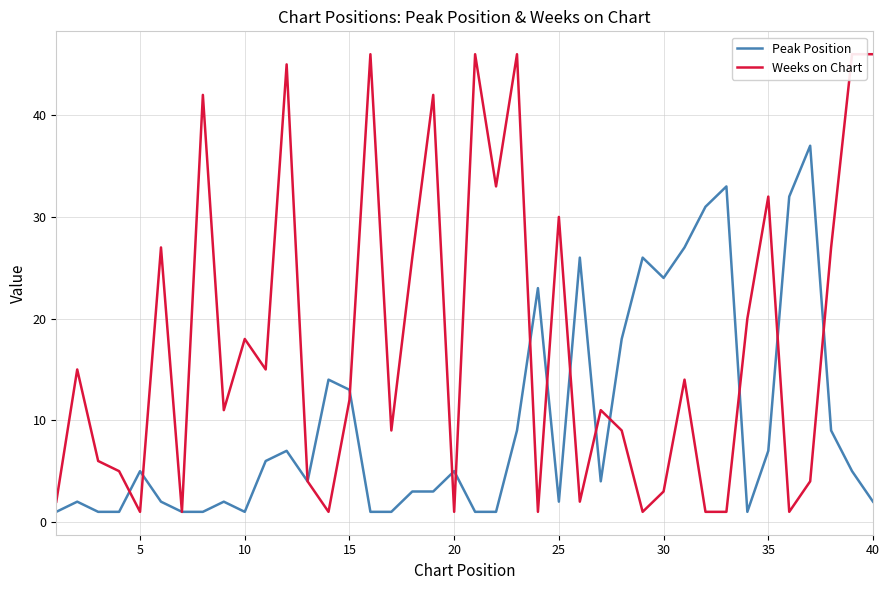

True or false: Peak Position has more than 2 interior local peaks.

True